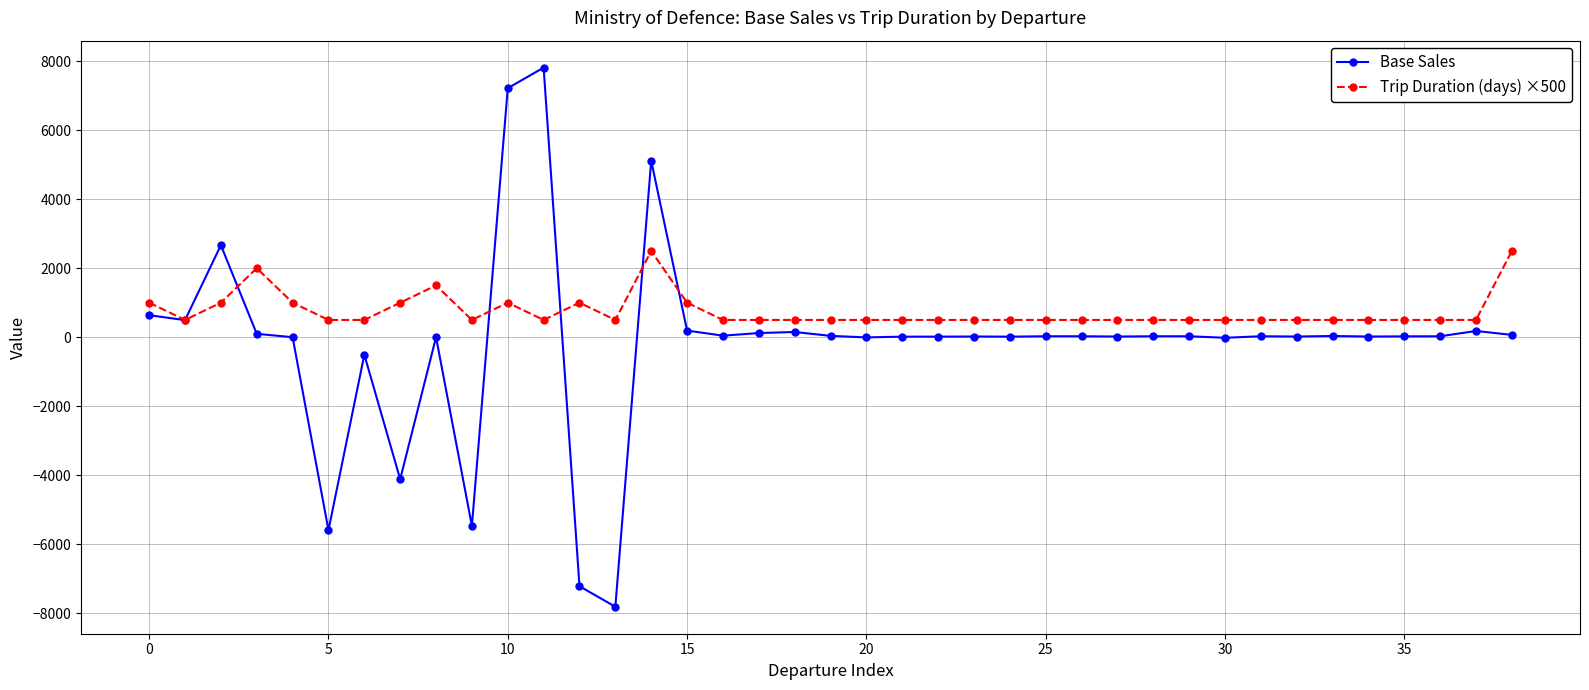

How many distinct data groups are displayed?

2